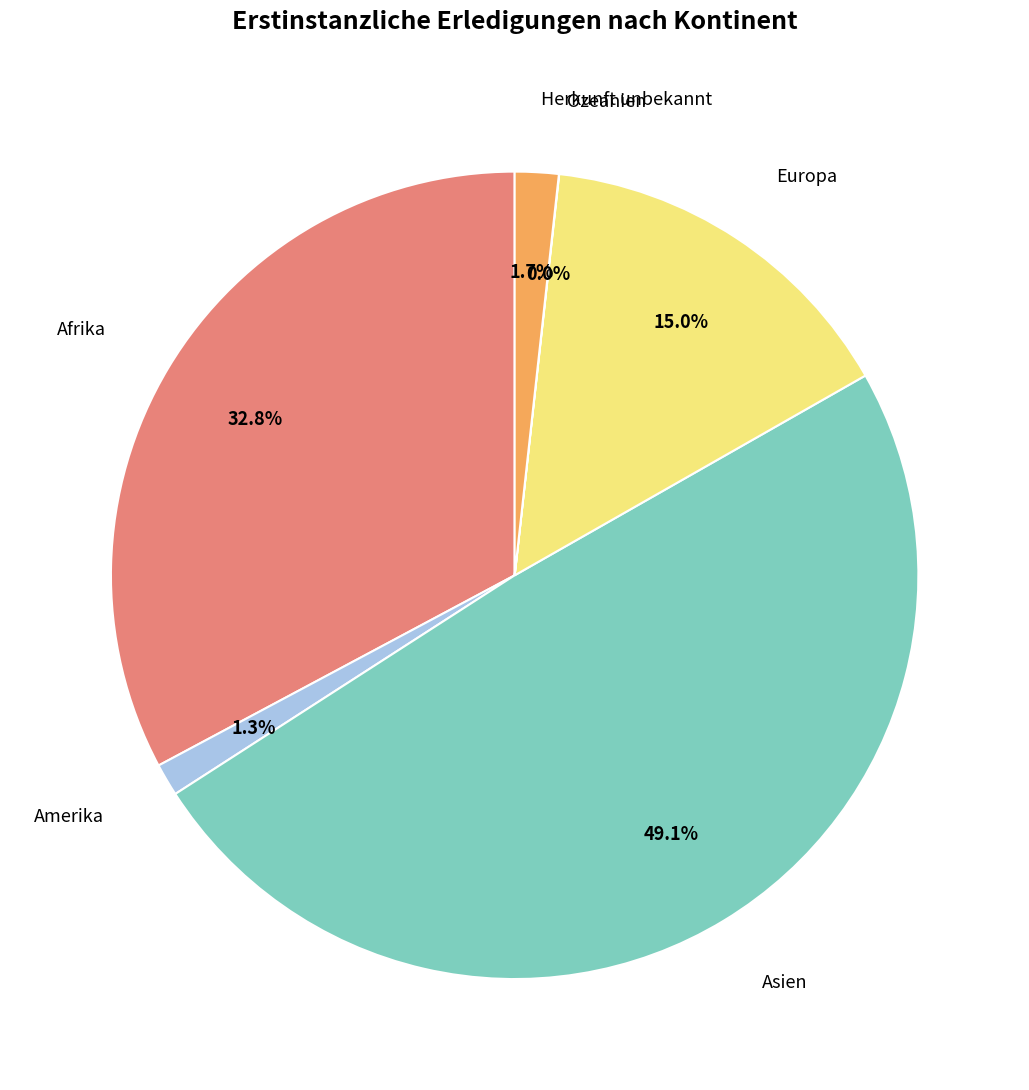

To the nearest percent, what portion does Afrika represent?

33%